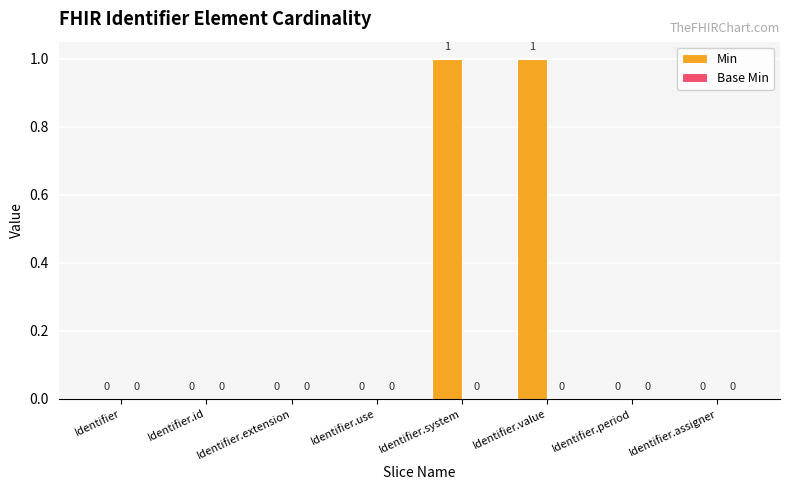

How many values are between 0 and 1?

8